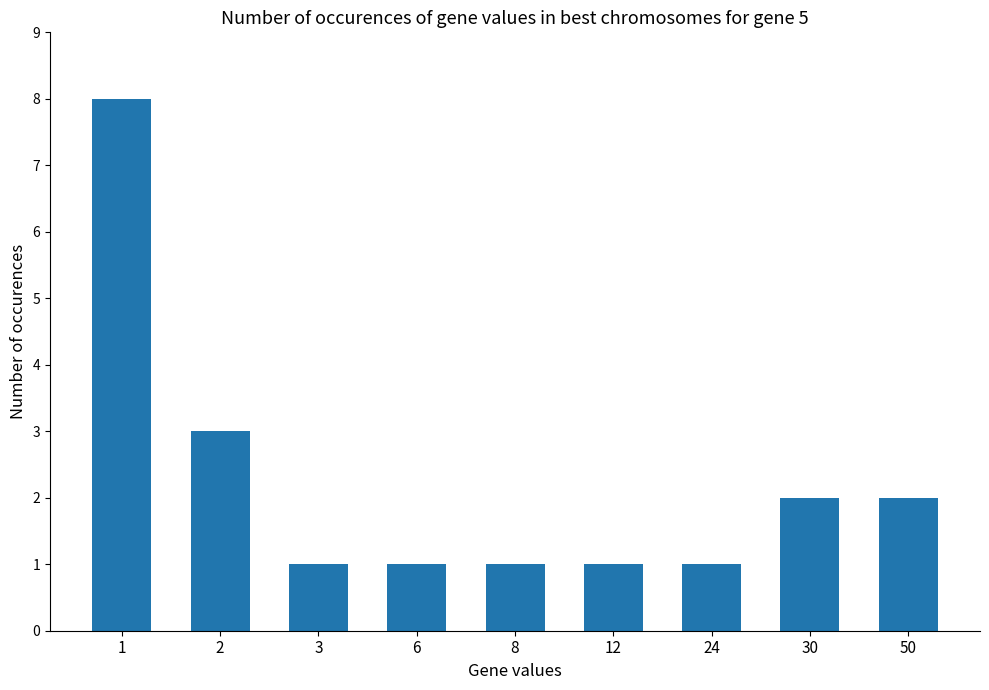

Does the chart contain stacked bars?

No